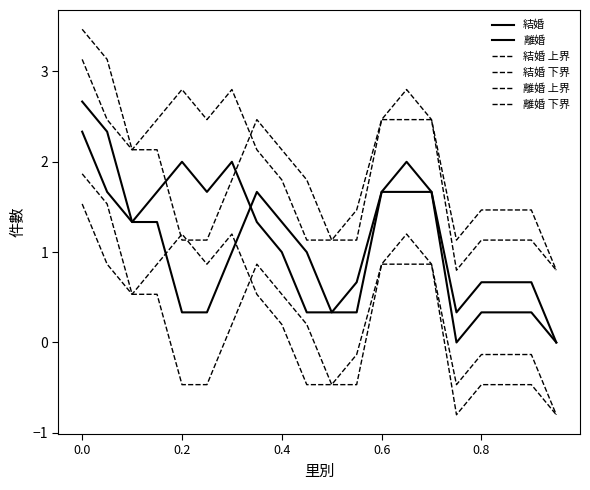

How many lines are shown in the chart?

6